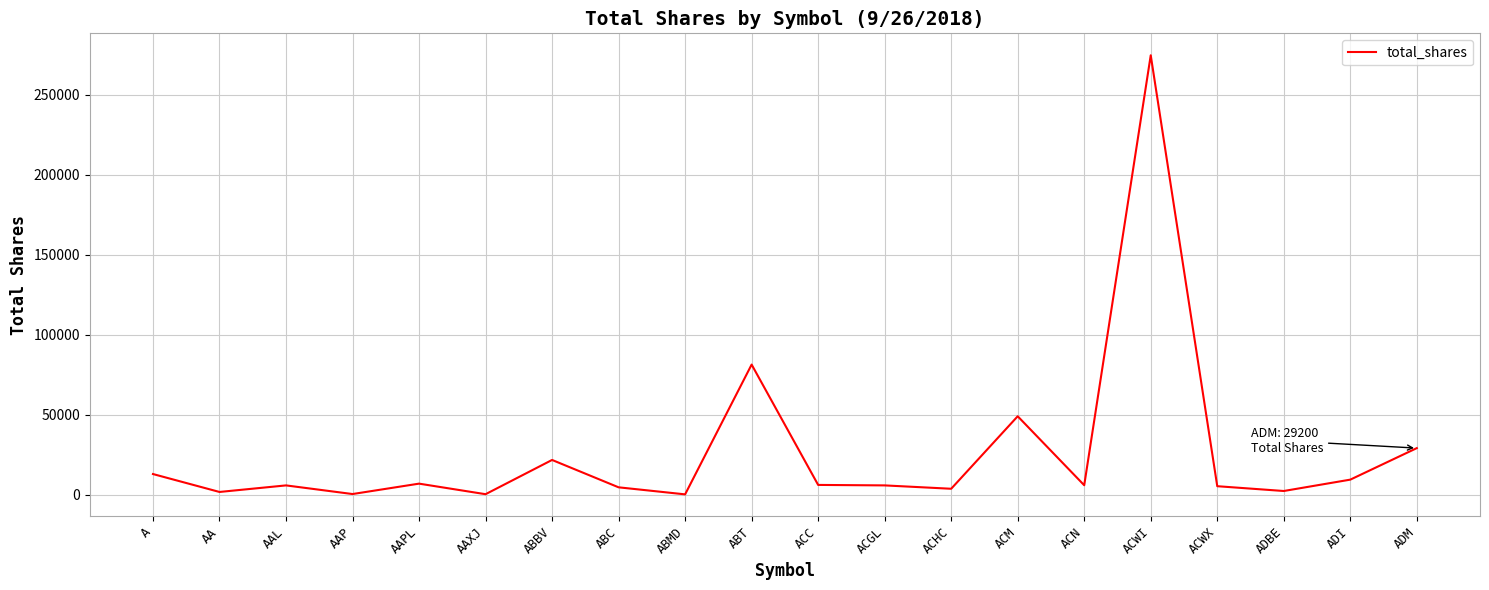

Which has a higher value, ACGL or ADM?

ADM